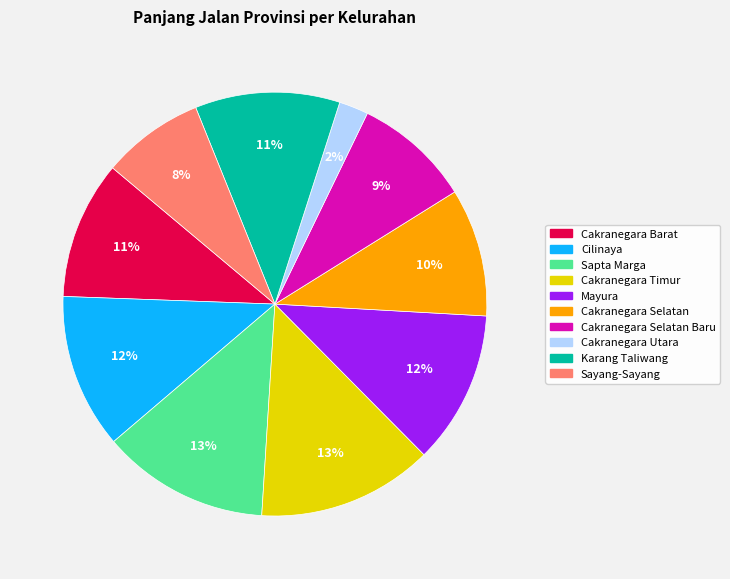

To the nearest percent, what is the difference between the largest and smallest slice percentages?

11%